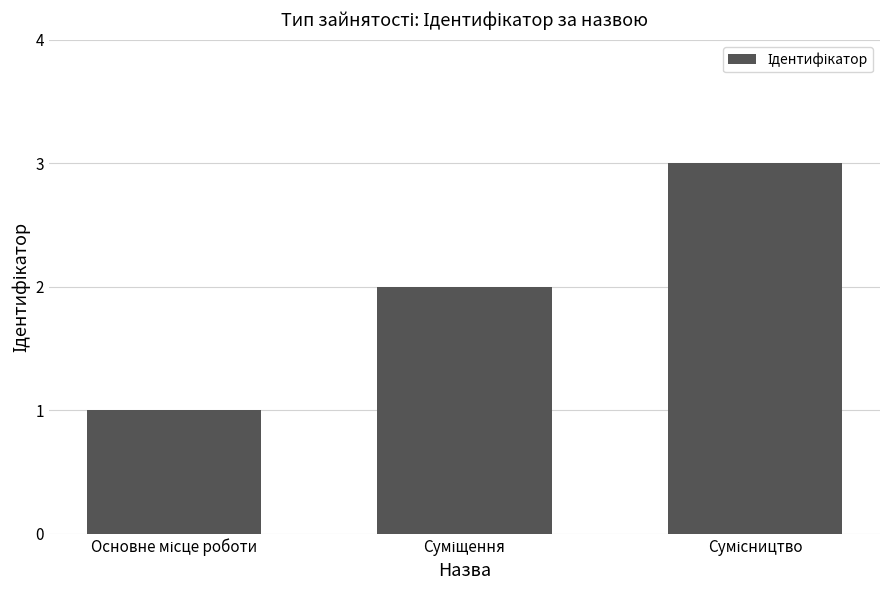

What is the sum of all values?

6